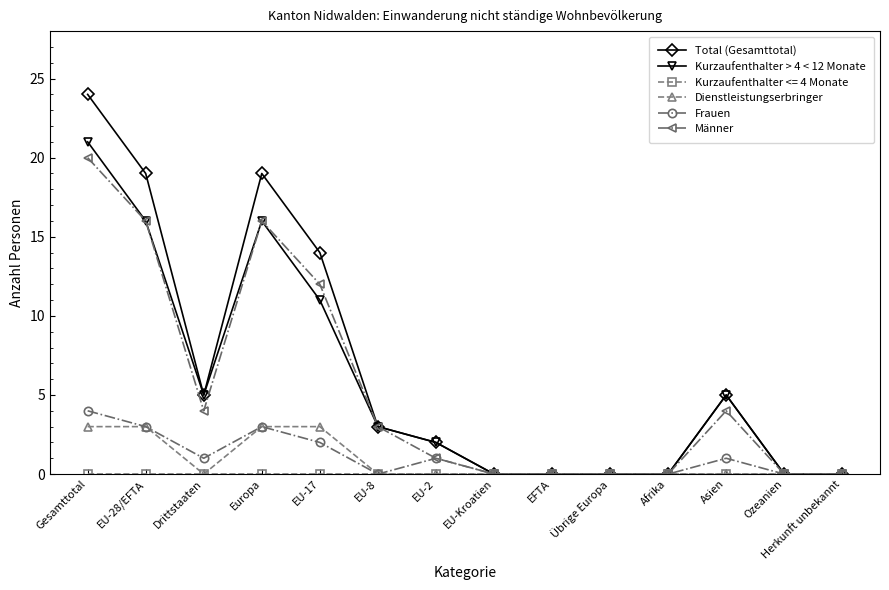

Which category has the highest value in the Kurzaufenthalter > 4 < 12 Monate series?

Gesamttotal